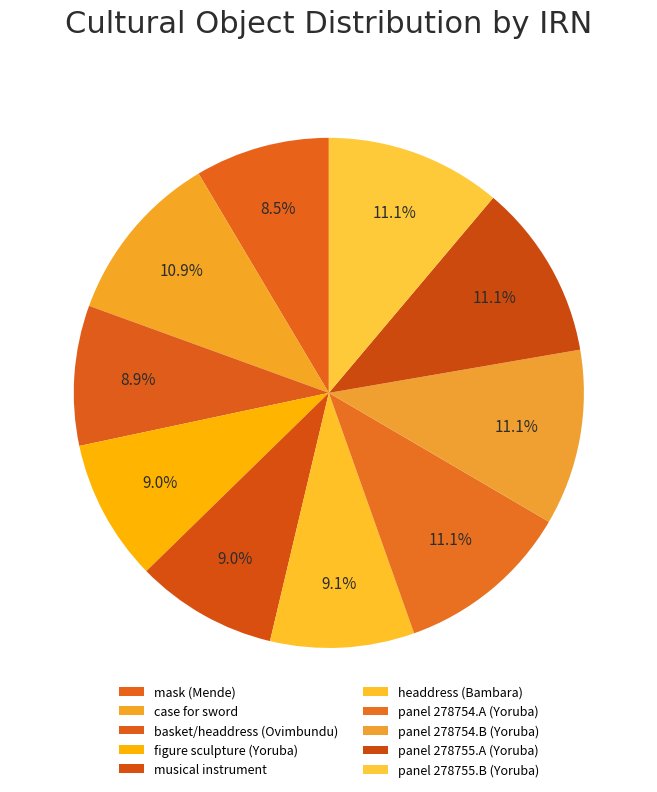

Rank the categories by value from lowest to highest.

mask (Mende), basket/headdress (Ovimbundu), figure sculpture (Yoruba), musical instrument, headdress (Bambara), case for sword, panel 278754.B (Yoruba), panel 278754.A (Yoruba), panel 278755.B (Yoruba), panel 278755.A (Yoruba)